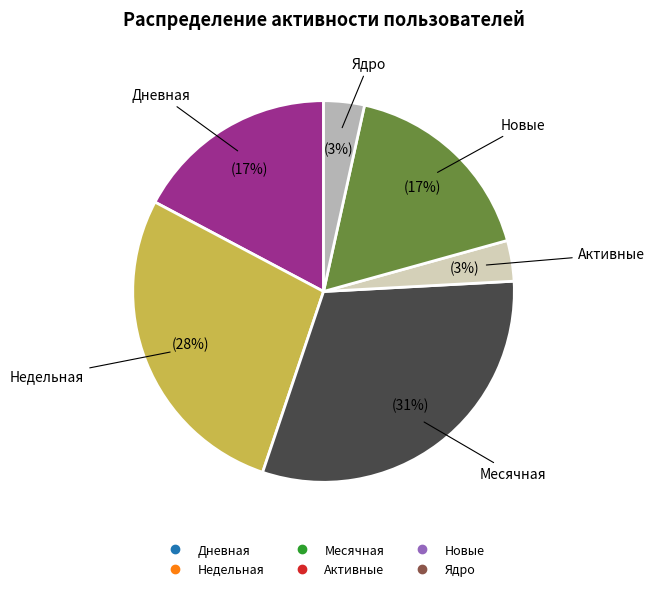

What percentage is the Недельная slice, to the nearest percent?

28%